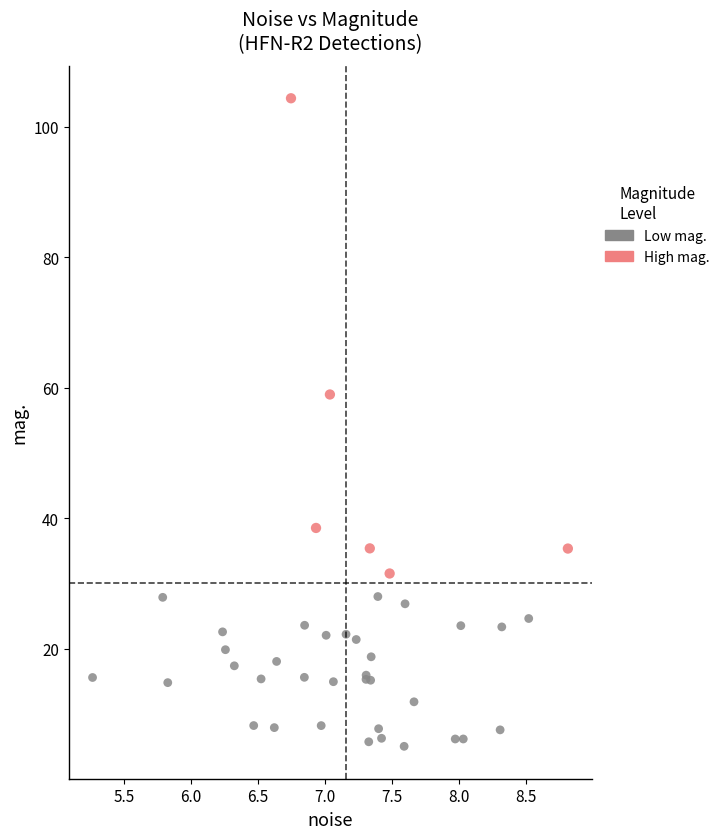

Which series contains the lowest Y value?

Low mag.